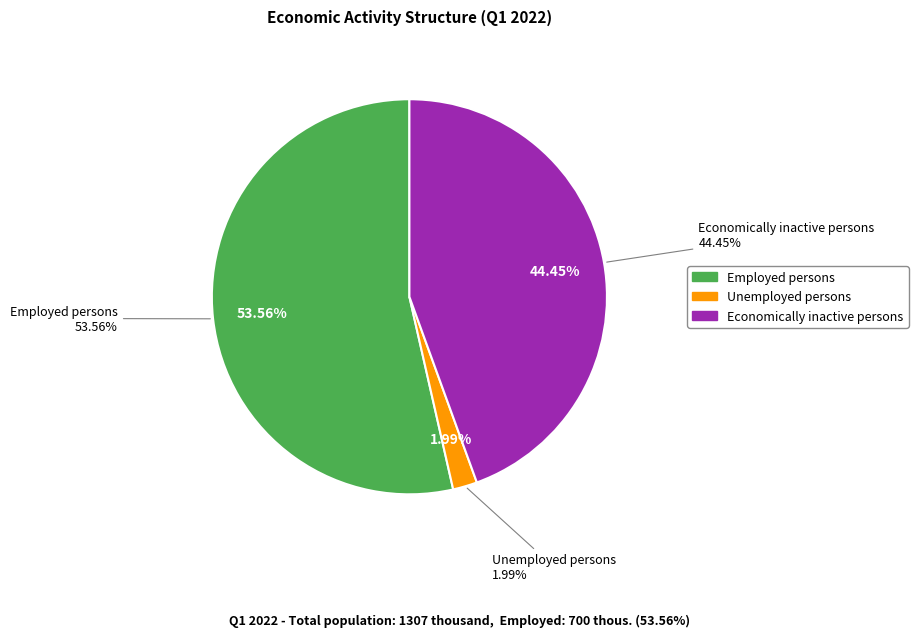

Which slice is the largest?

Employed persons